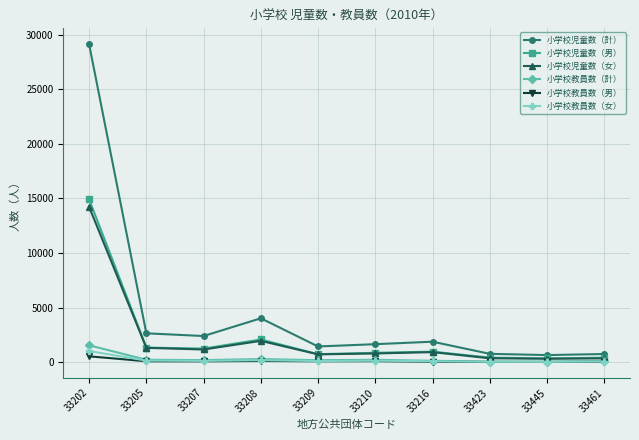

What is the average value of the 小学校児童数（計） series?

4524